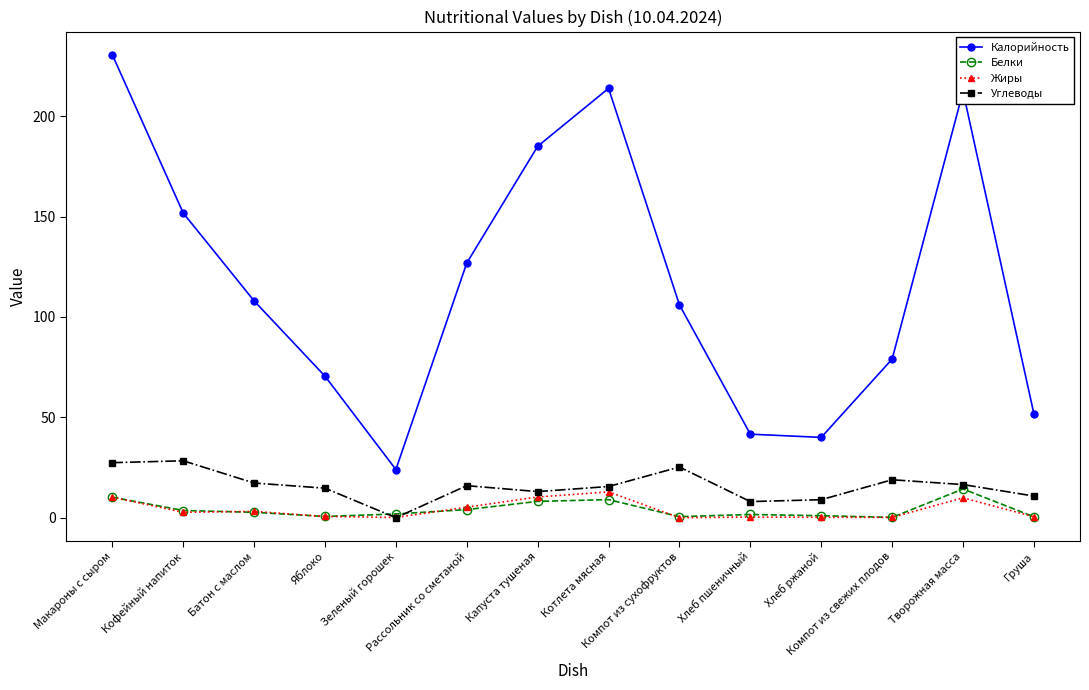

Which series changed the most between Макароны с сыром and Рассольник со сметаной?

Калорийность